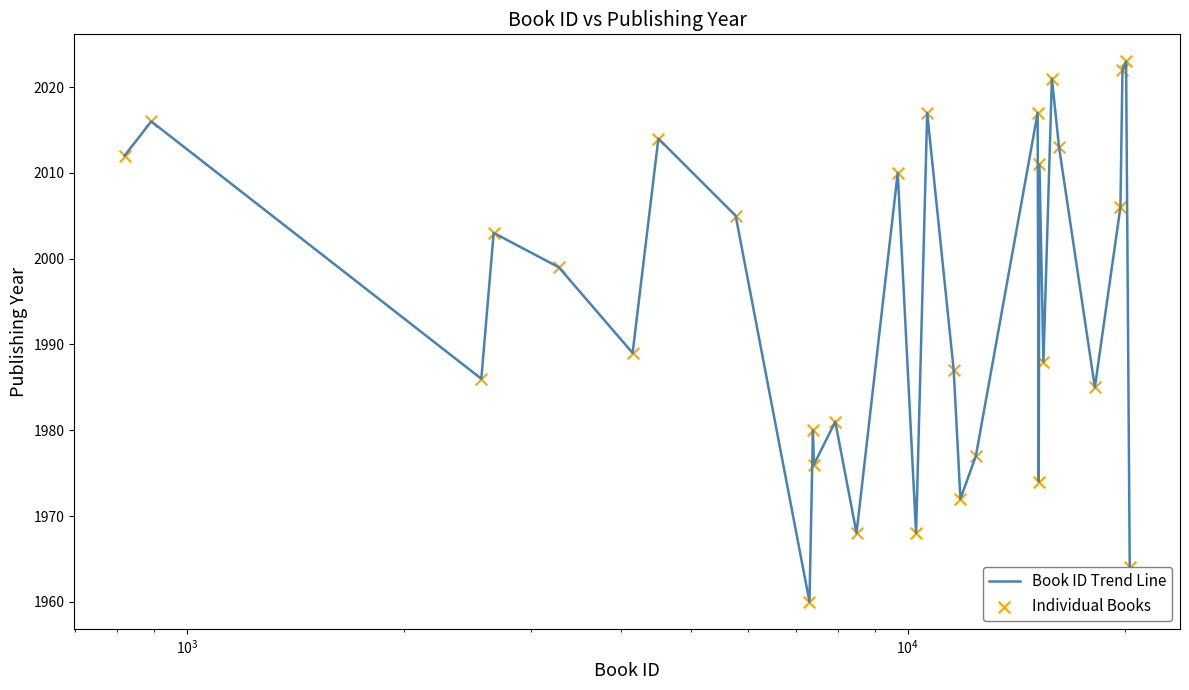

What is the greatest value displayed?

2023